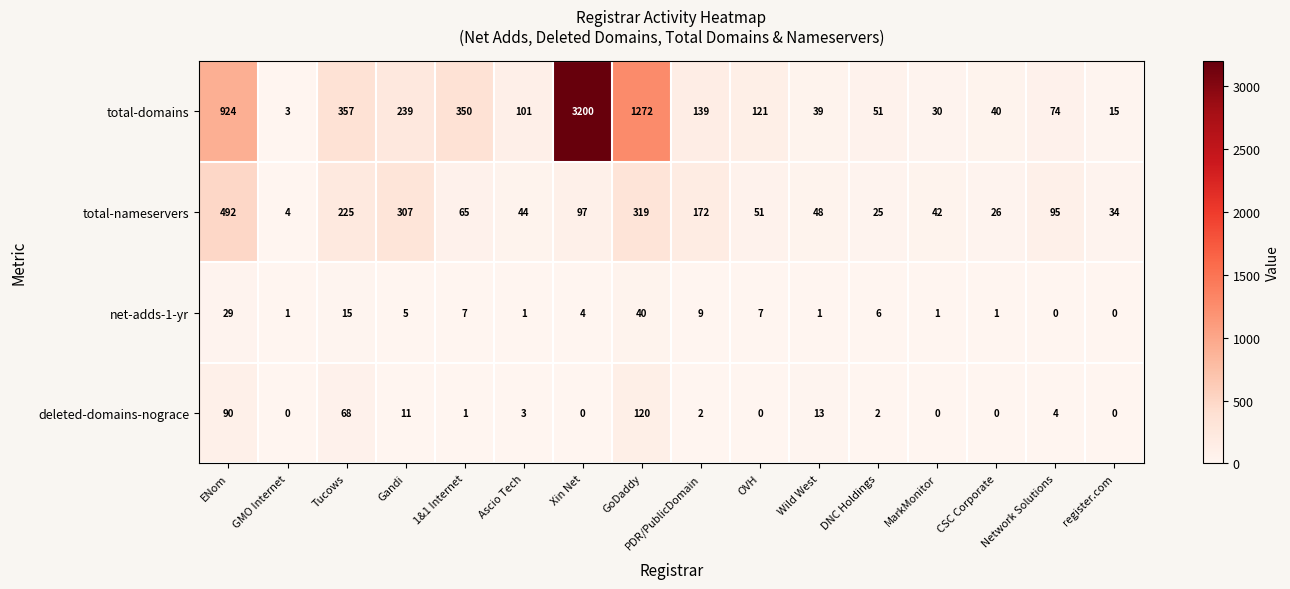

Is it true that net-adds-1-yr equals 0 at register.com?

True